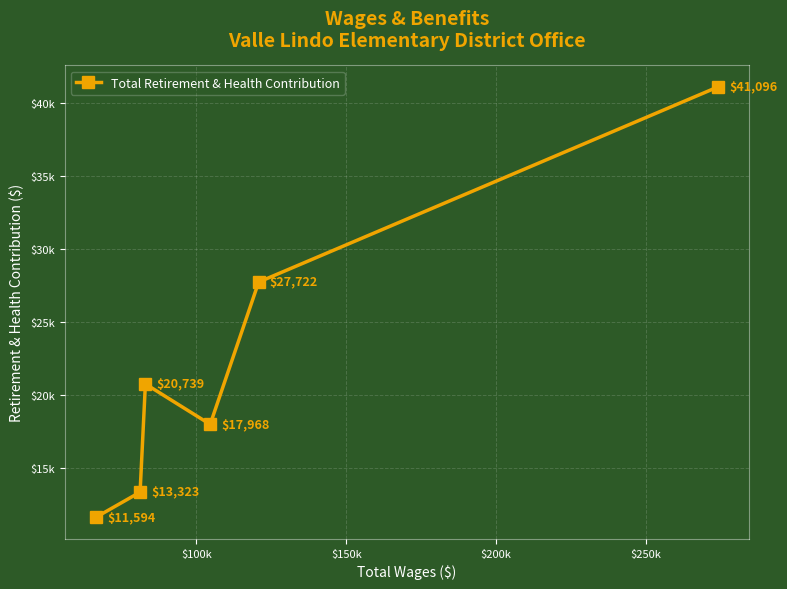

Does the chart display data point markers on the line(s)?

Yes